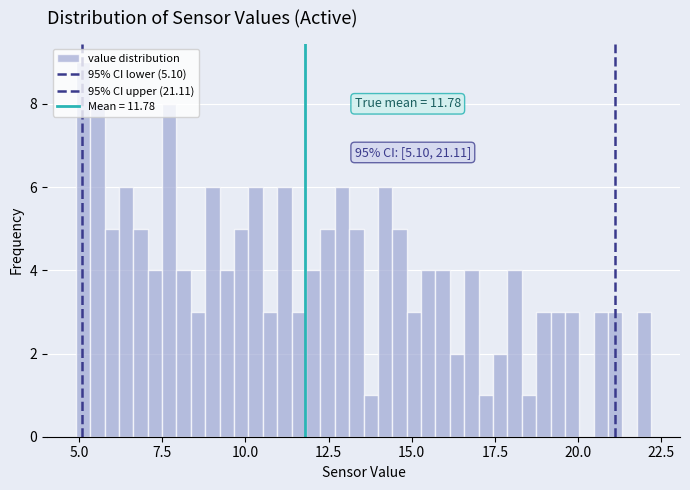

Read against the x-axis, roughly where is the centre of the tallest bar?

5.0